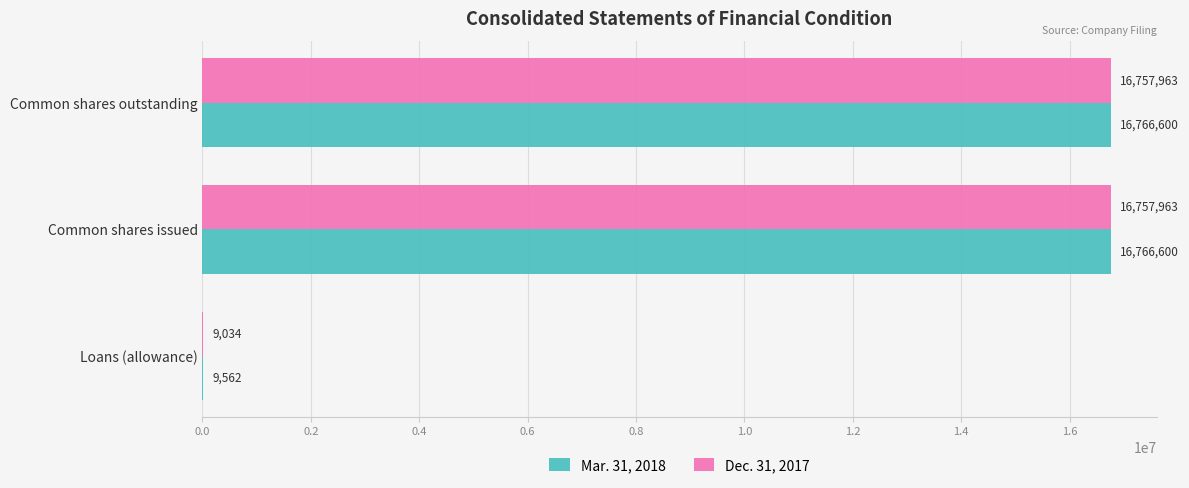

Is the value of Dec. 31, 2017 at Common shares outstanding greater than the value of Mar. 31, 2018 at Common shares issued?

No